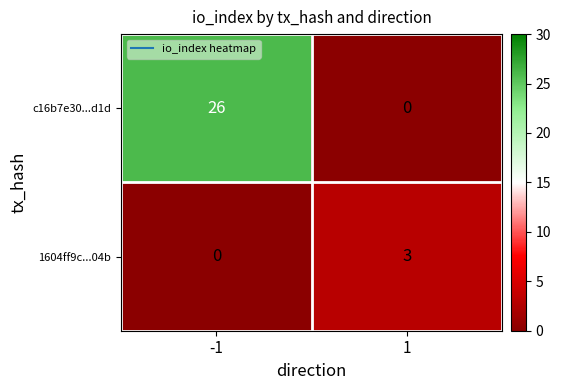

List the series in order of their peak value, lowest first.

1604ff9c...04b, c16b7e30...d1d